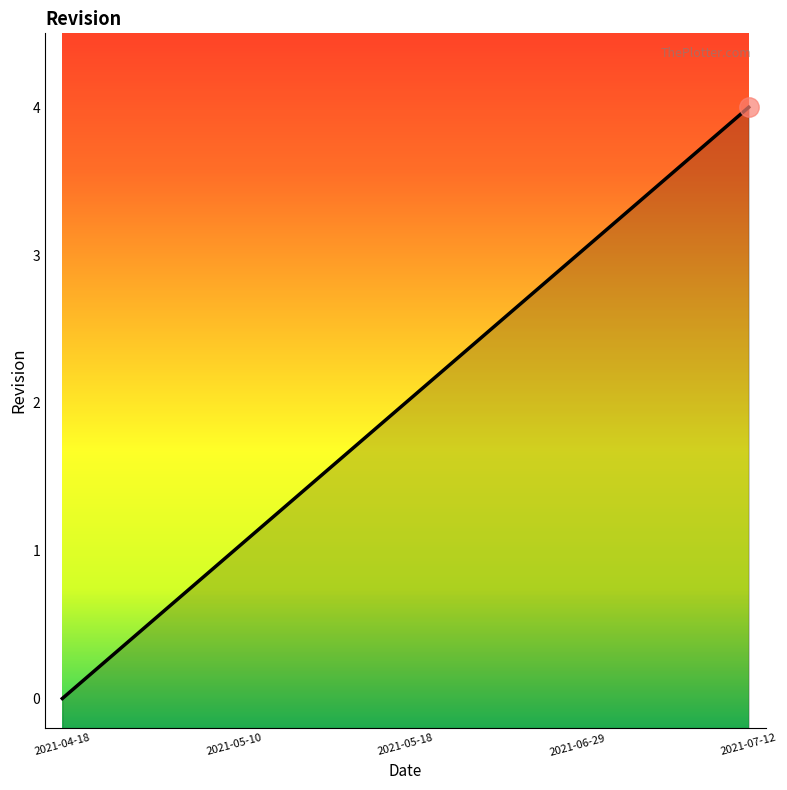

Reading left to right, what are all the values shown in this chart?

2021-04-18=0	2021-05-10=1	2021-05-18=2	2021-06-29=3	2021-07-12=4